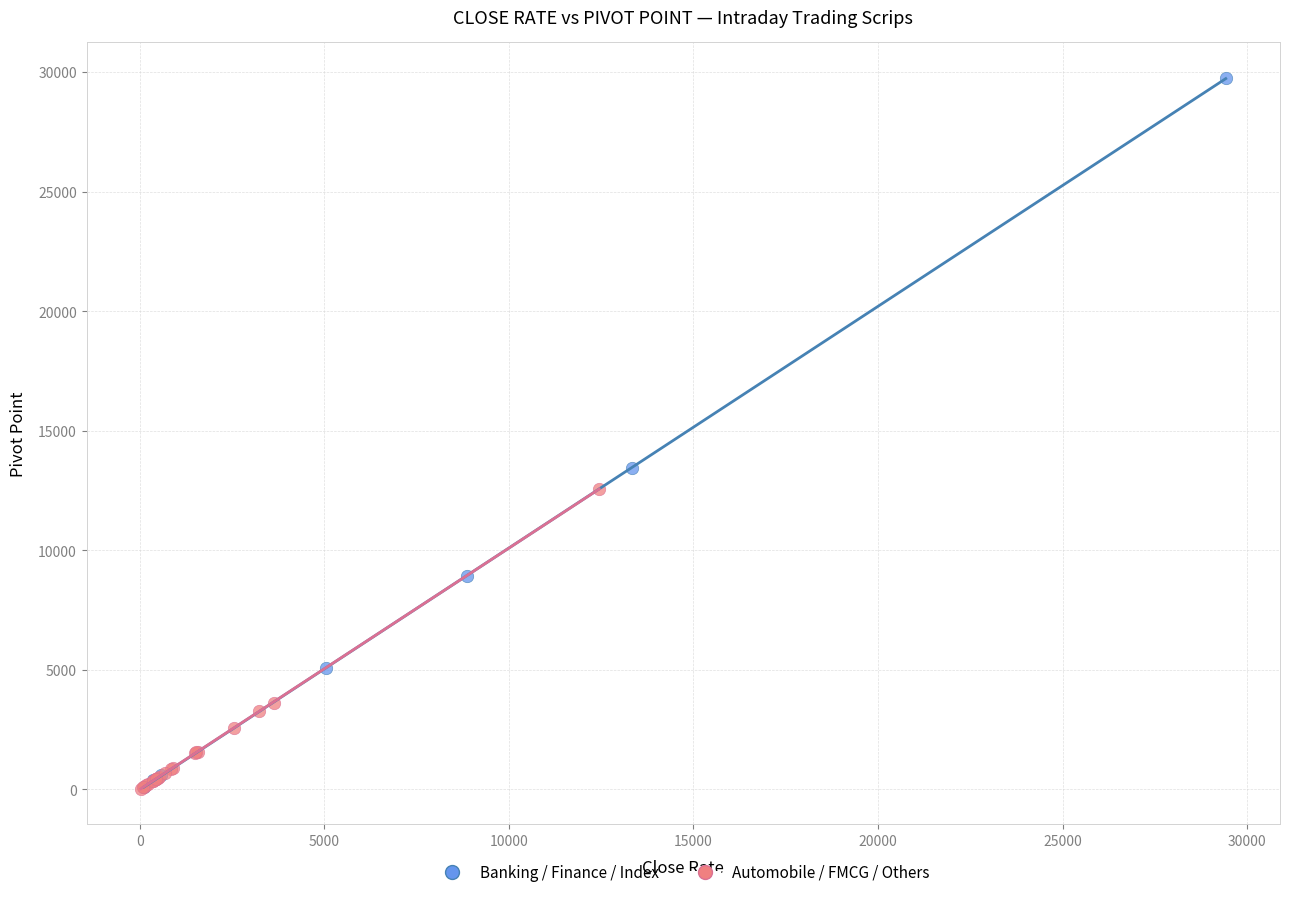

Which series reaches the maximum Y coordinate?

Banking / Finance / Index